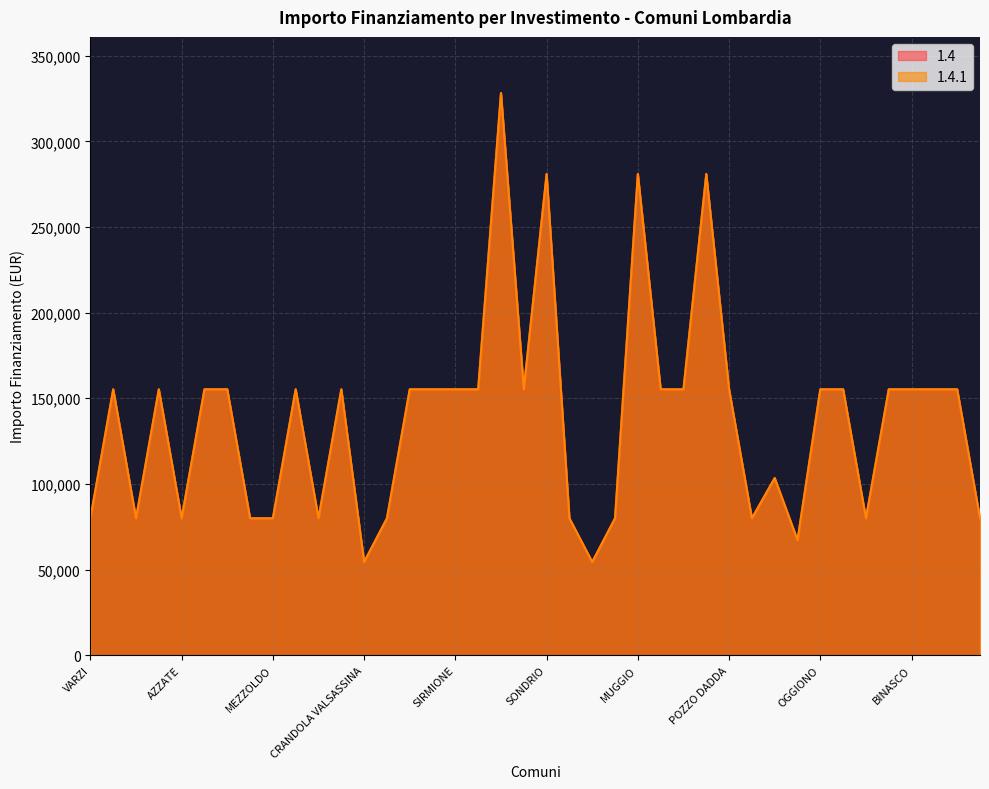

True or false: 1.4 and 1.4.1 cross at least once.

False